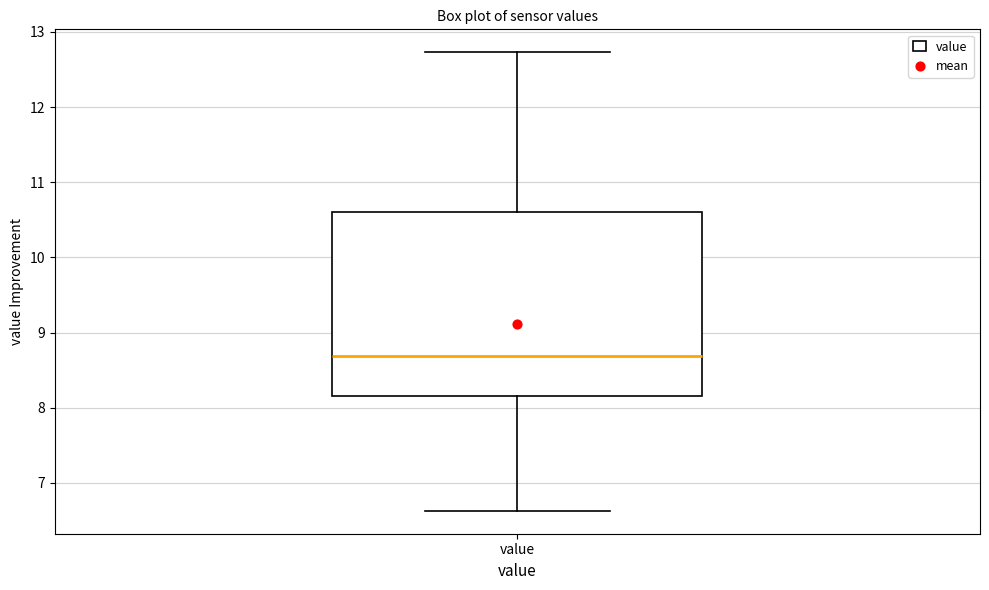

Where does the lower whisker of the box for value end on the y-axis? The values are not printed on the chart, so give them approximately, as read against the axis.

6.6